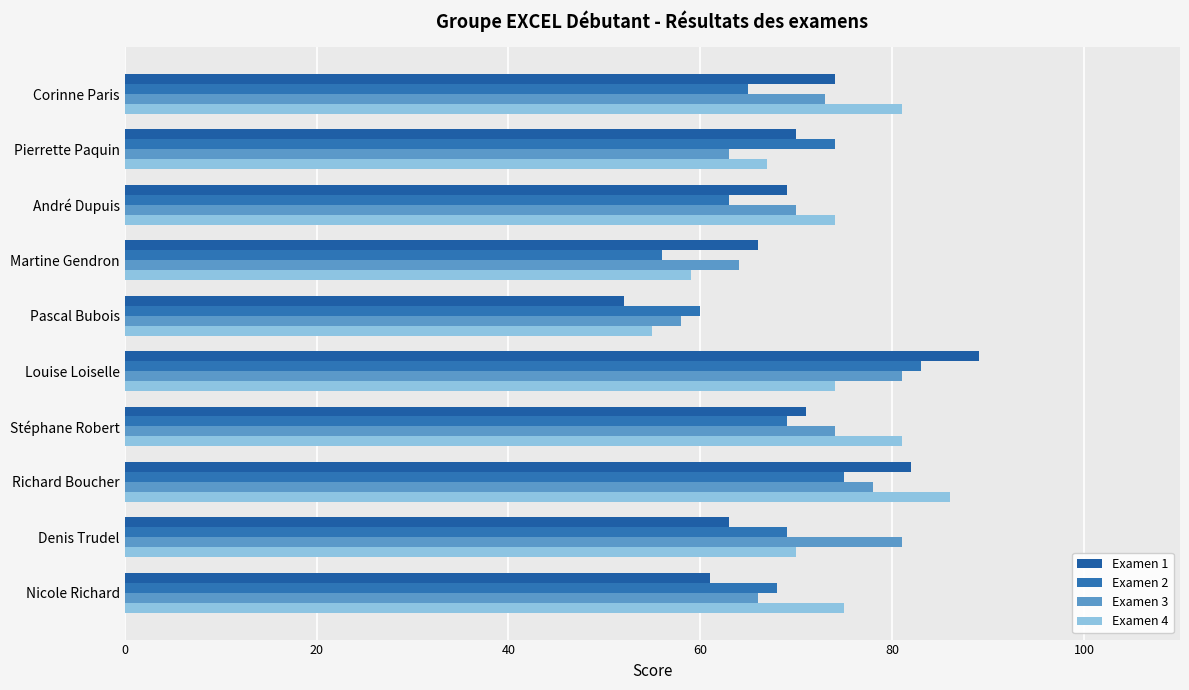

Which series has the largest range (max minus min)?

Examen 1